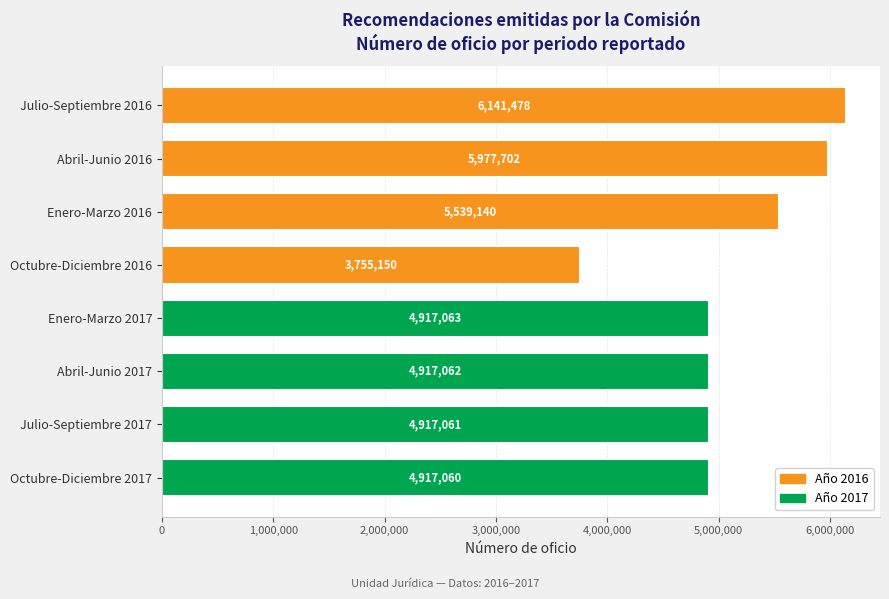

What is the sum of the values at Abril-Junio 2016 and Julio-Septiembre 2017?

10894763